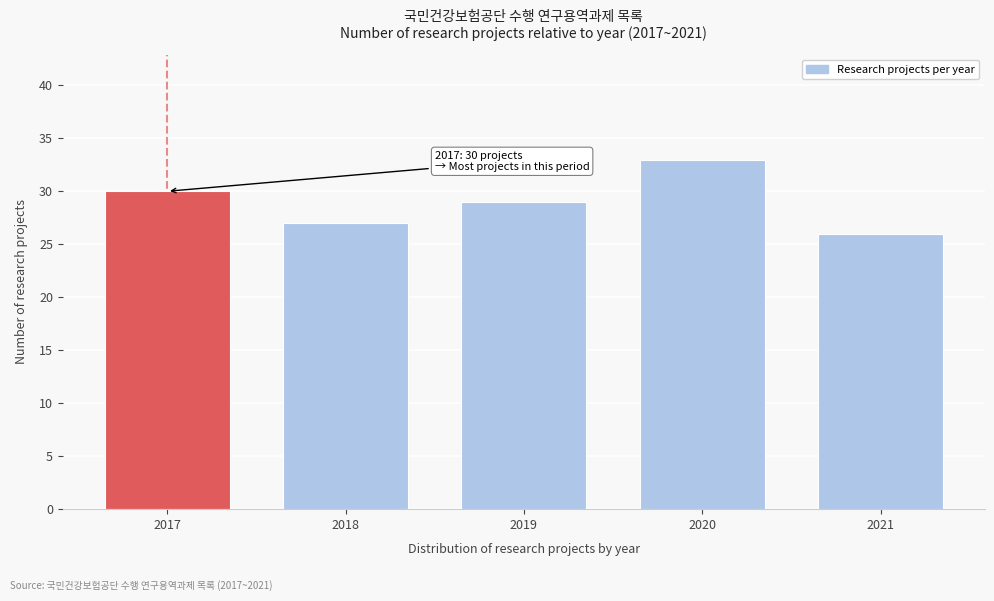

Reading left to right, extract all data points from this chart.

30	27	29	33	26